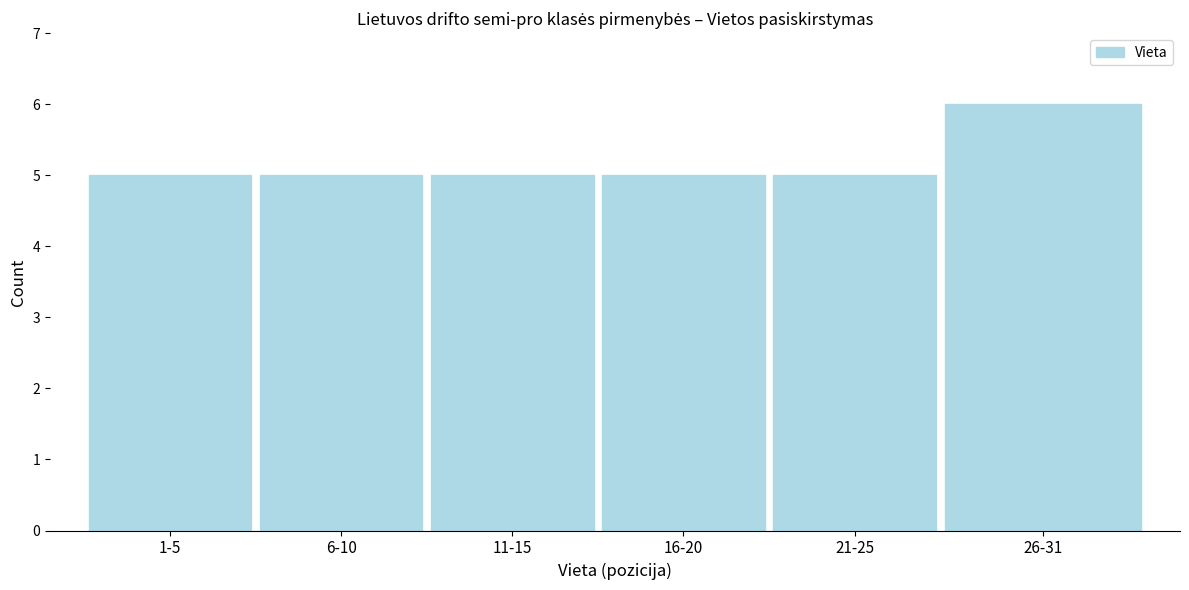

Reading left to right, transcribe all the data shown in this chart.

1-5=5	6-10=5	11-15=5	16-20=5	21-25=5	26-31=6